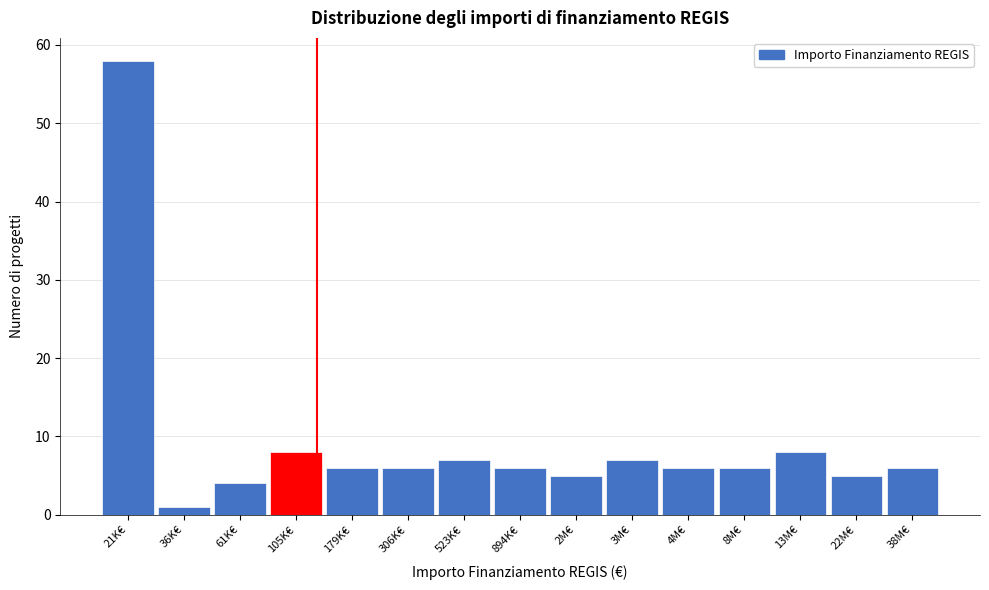

Reading left to right, what are all the values shown in this chart?

58	1	4	8	6	6	7	6	5	7	6	6	8	5	6